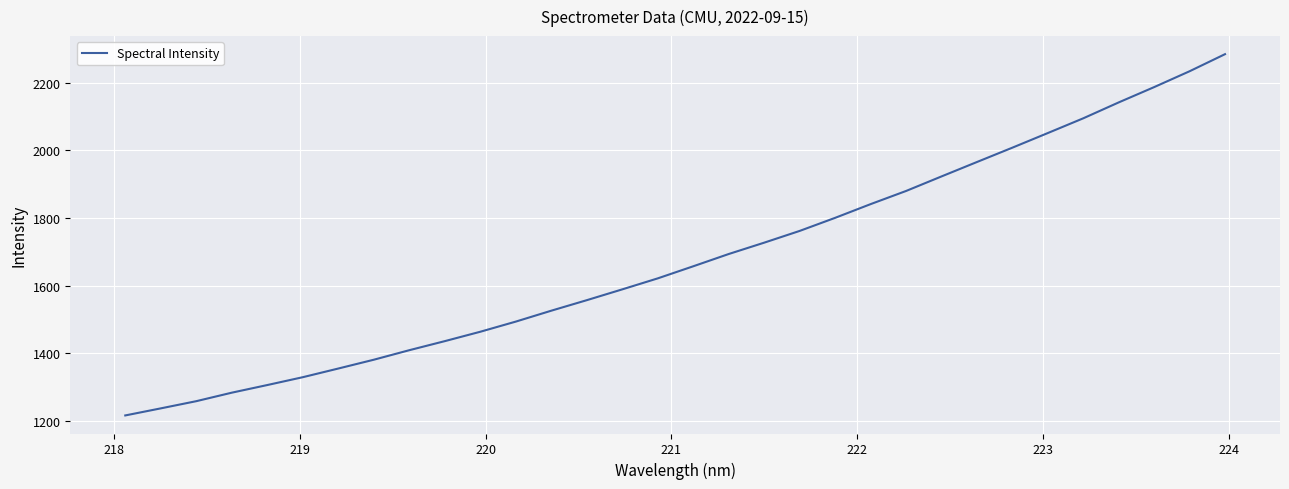

What is the maximum value shown in the chart?

2284.3